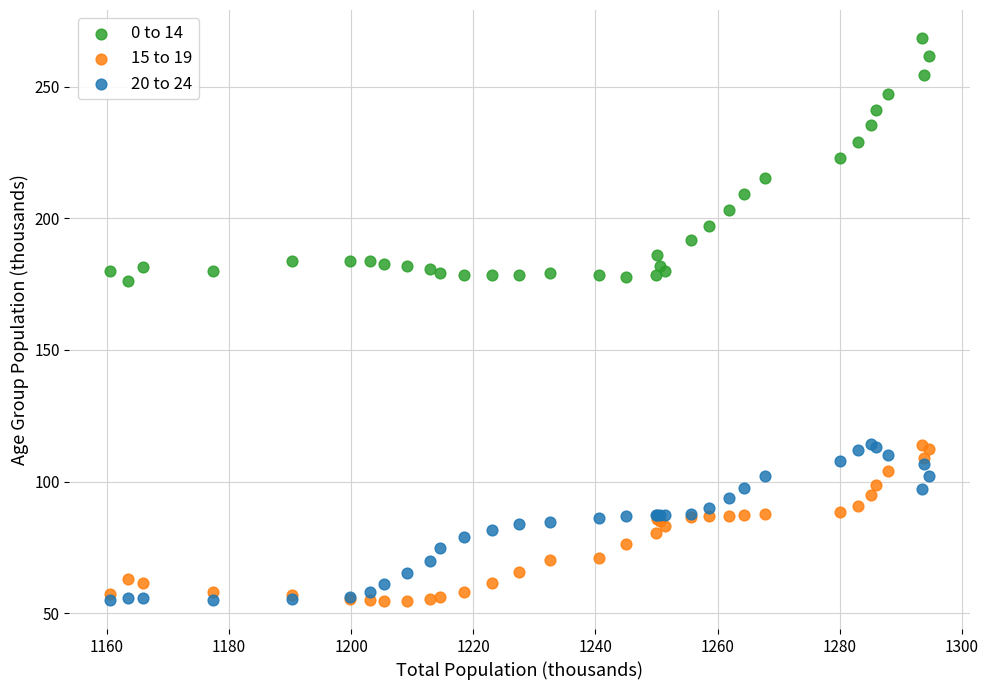

Which series reaches the maximum Y coordinate?

0 to 14